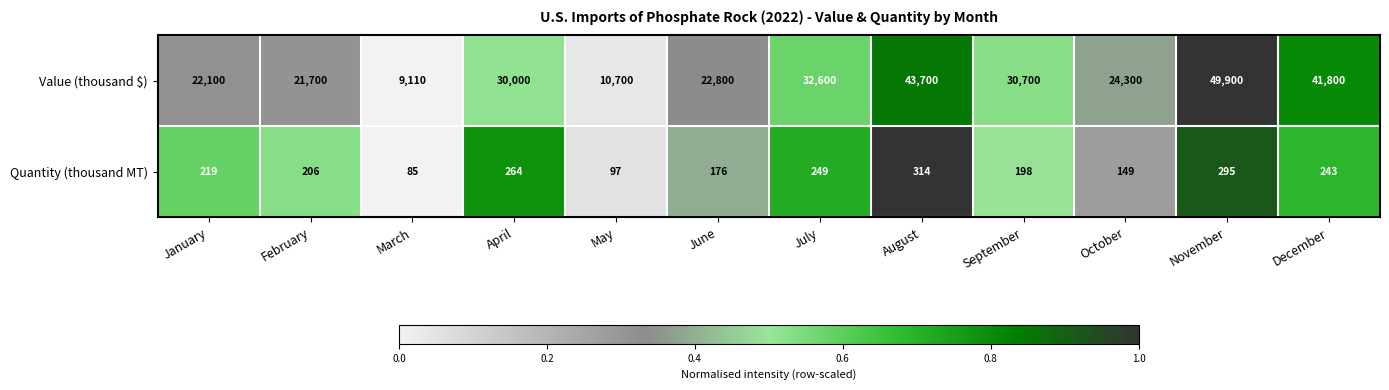

Reading left to right, transcribe all the data shown in this chart.

Value (thousand $): January=22100	February=21700	March=9110	April=30000	May=10700	June=22800	July=32600	August=43700	September=30700	October=24300	November=49900	December=41800
Quantity (thousand MT): January=219	February=206	March=85	April=264	May=97	June=176	July=249	August=314	September=198	October=149	November=295	December=243